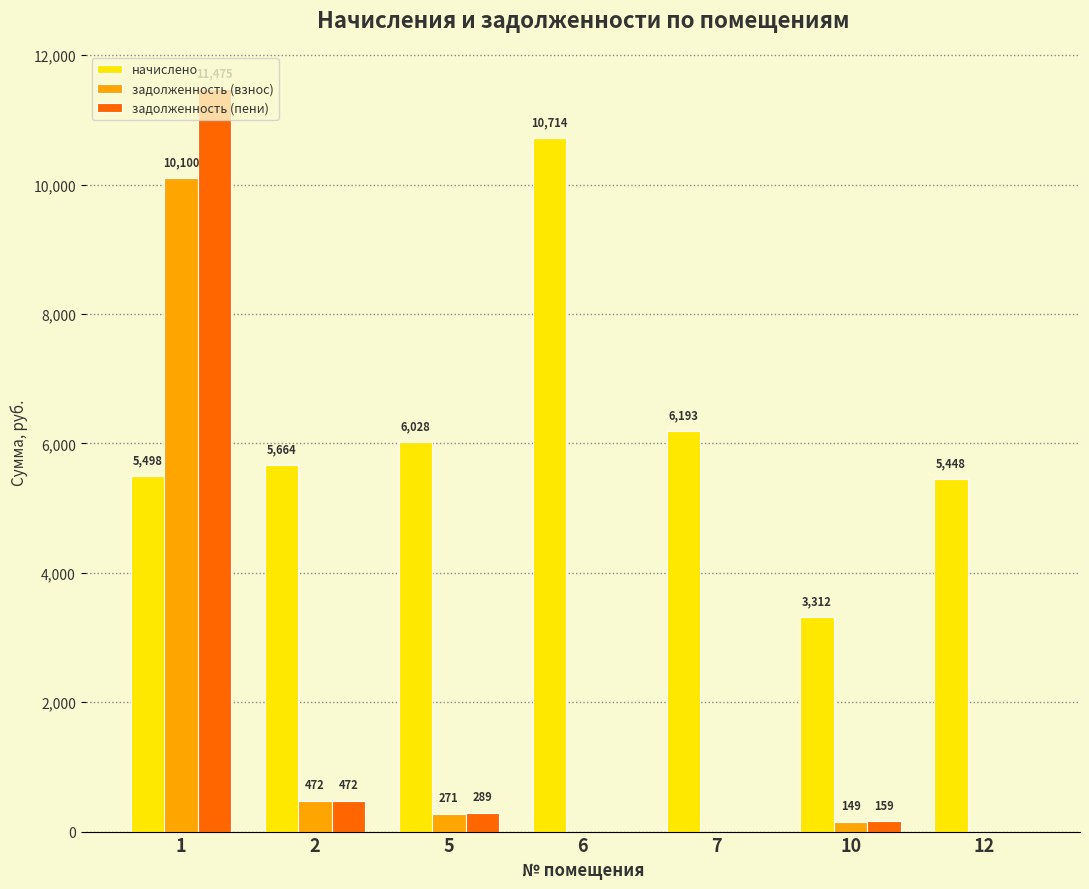

Which category has the highest value across all series?

1